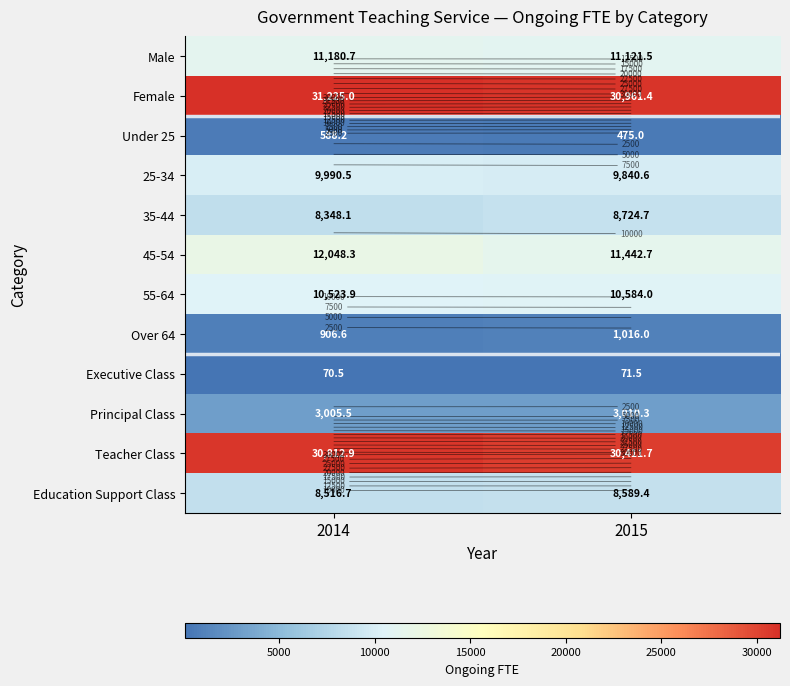

What value does the 25-34 series have at 2014?

9990.5